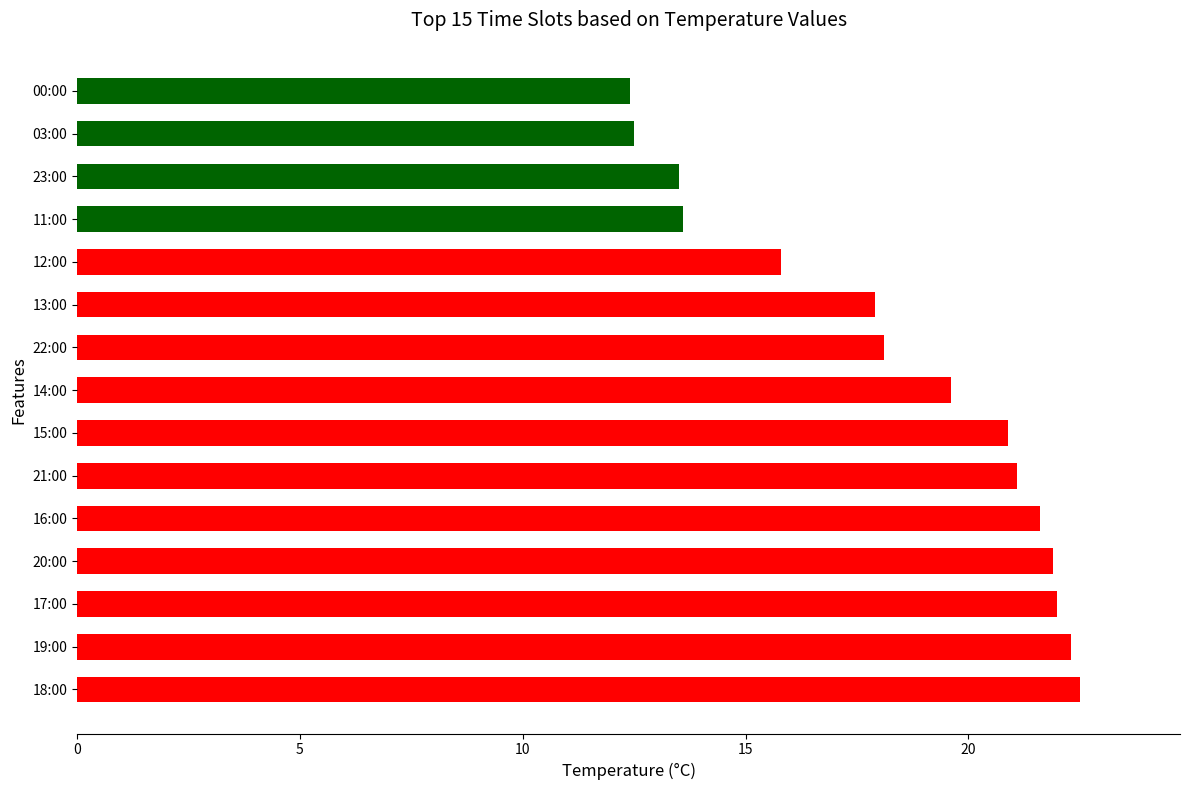

How many values exceed 19?

8